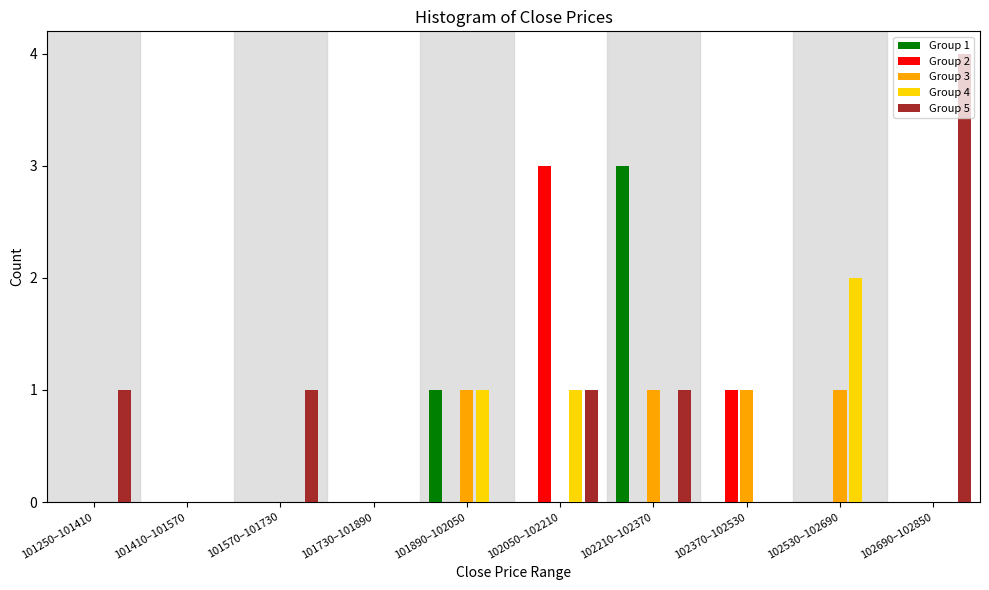

The Group 2 series shows 0 at 101410–101570. True or false?

True